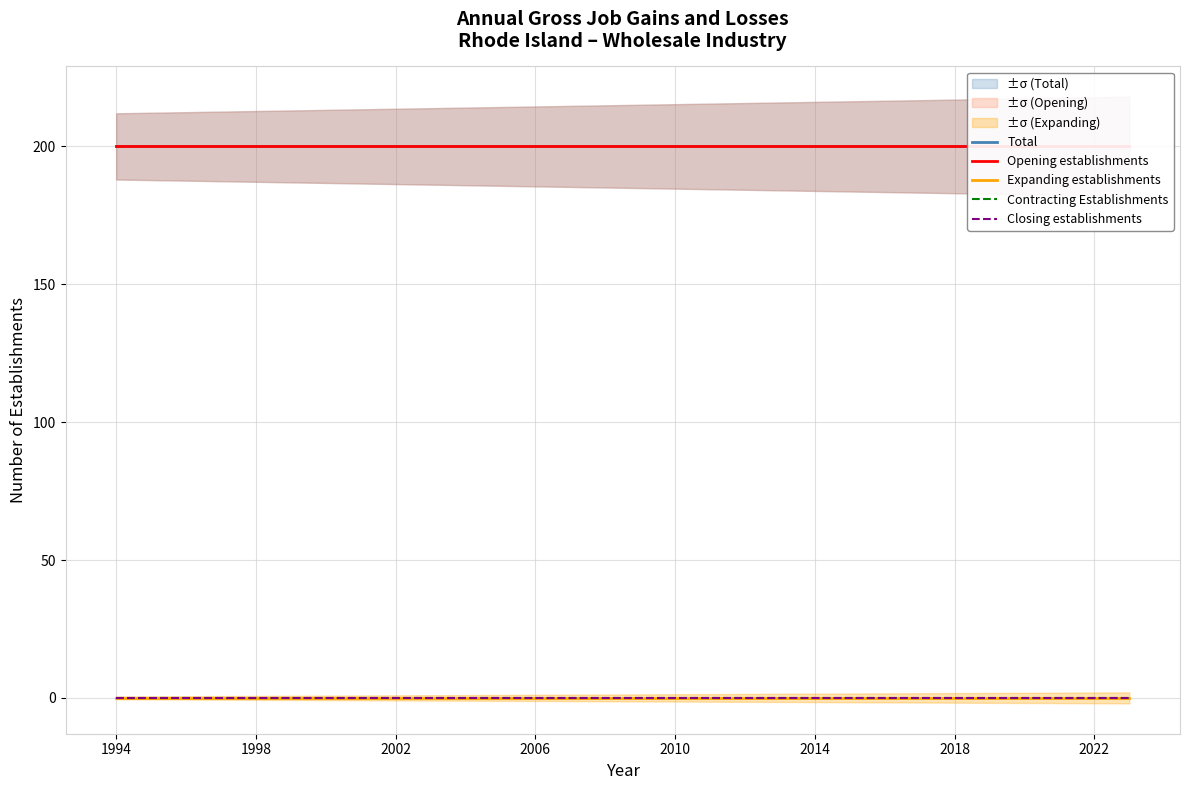

How many lines are shown in the chart?

5